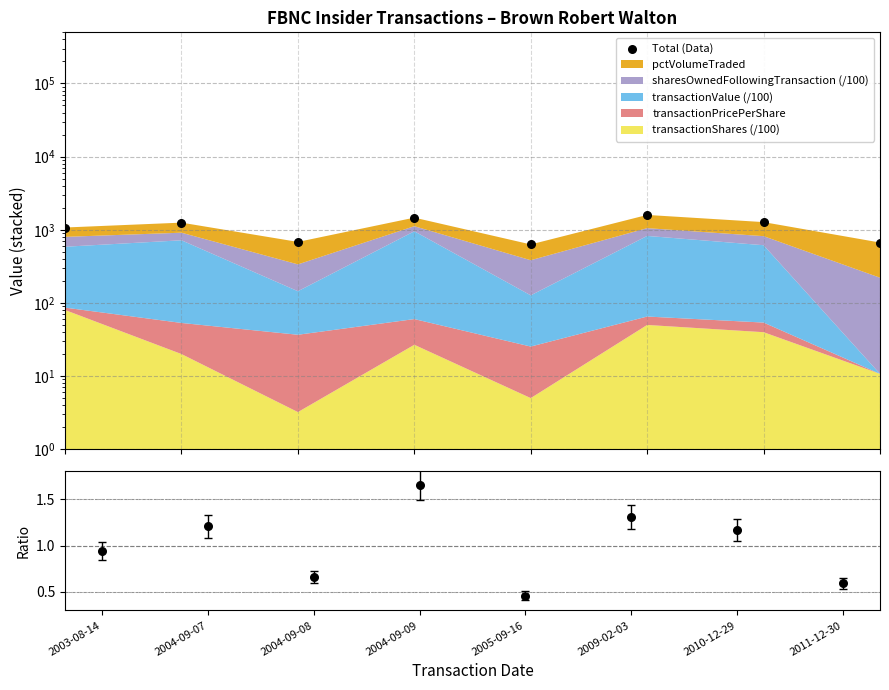

What is the total value across all series at 2003-08-14?

1074.9